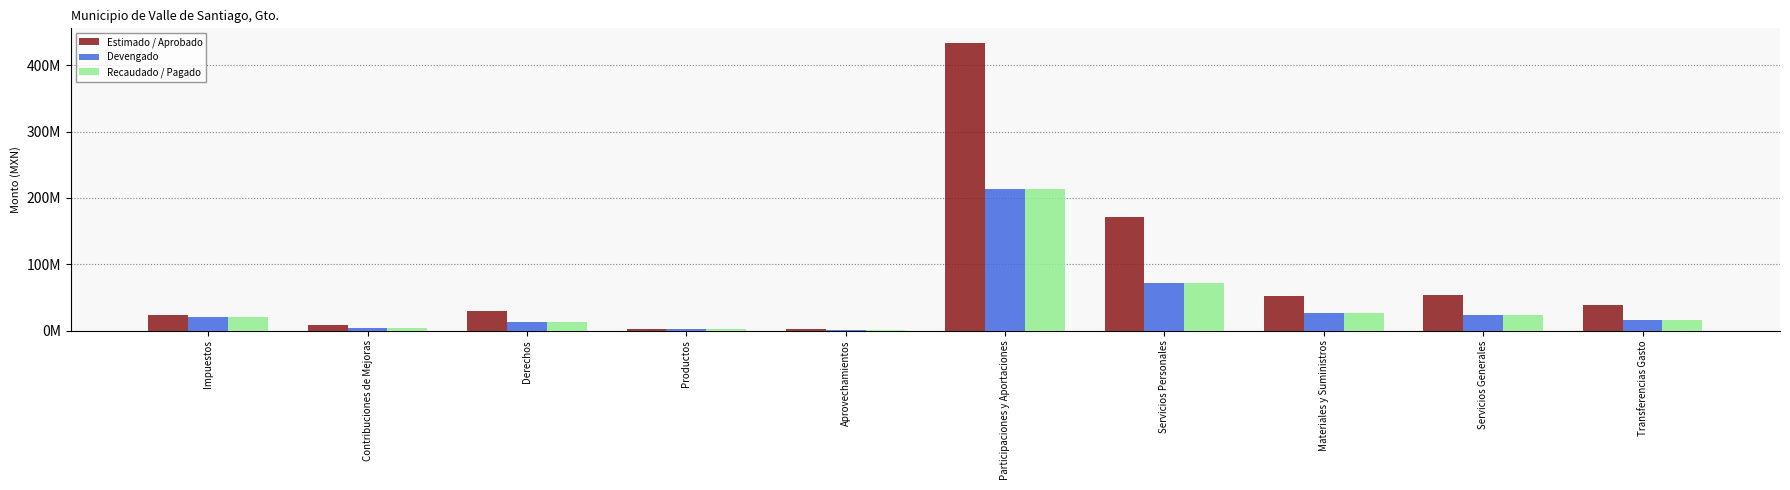

What are all the series names shown in the legend?

Estimado / Aprobado, Devengado, Recaudado / Pagado